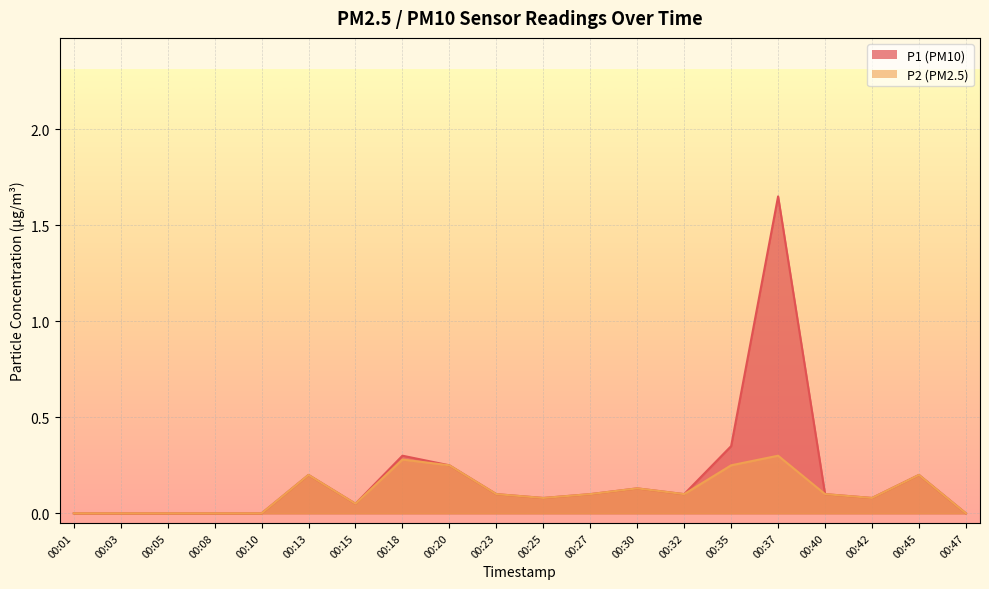

True or false: P1 has a value of 1.6 at 00:37.

True